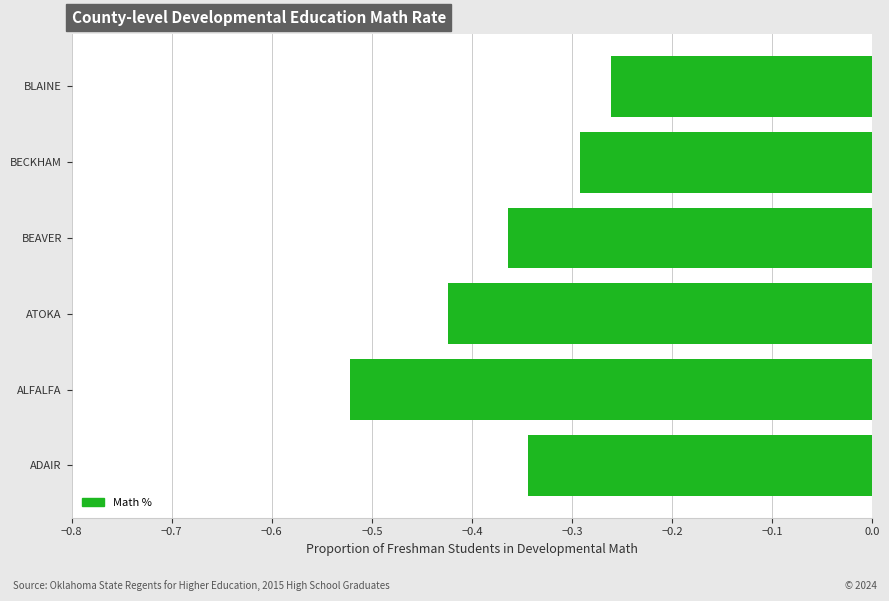

The chart shows a value of -0.6 at ATOKA. True or false?

False